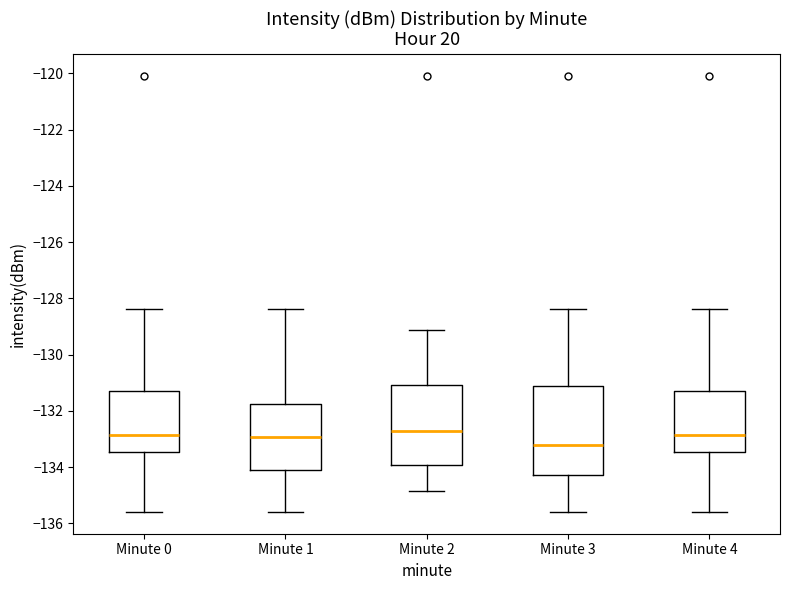

Which box has the lowest median line?

Minute 3